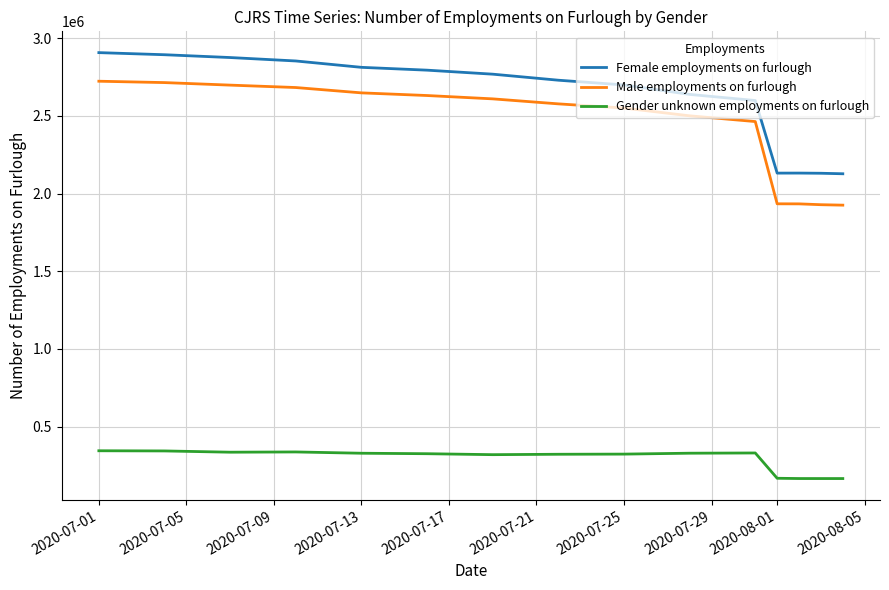

How many lines are shown in the chart?

3